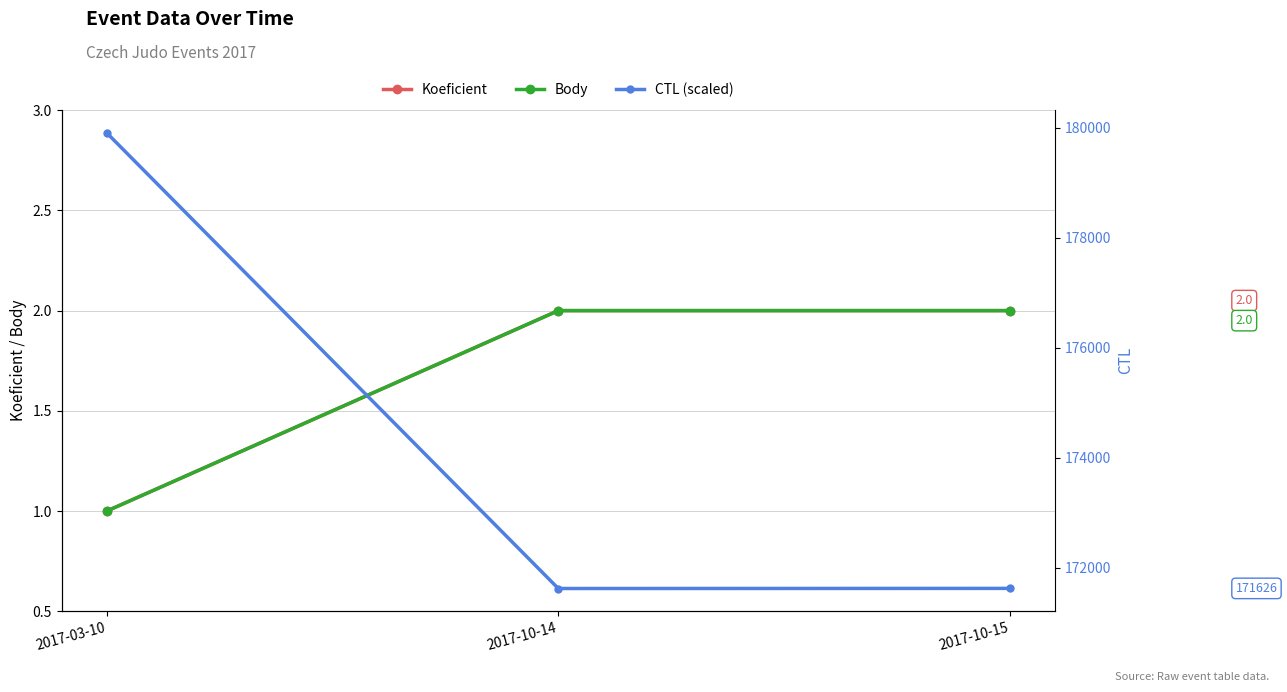

Count the number of data series in this chart.

3